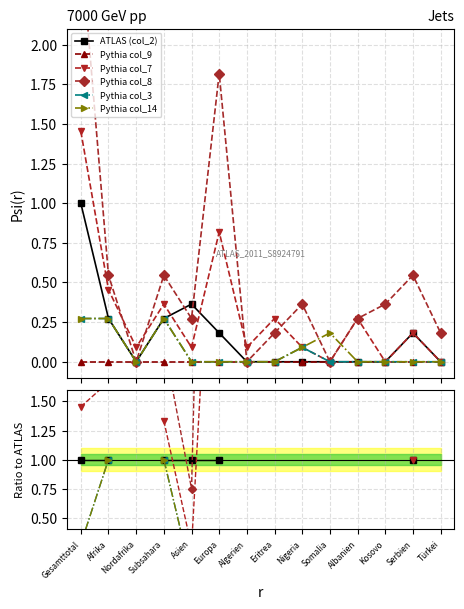

True or false: ATLAS (col_2) has a value of nan at Algerien.

False